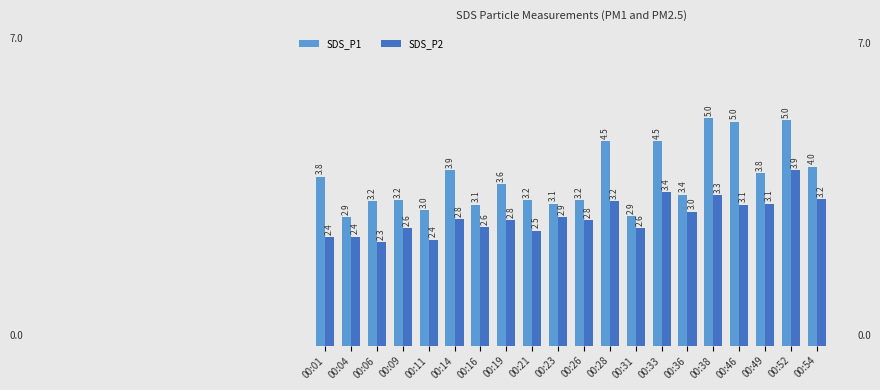

What is the sum of all SDS_P2 values?

57.4